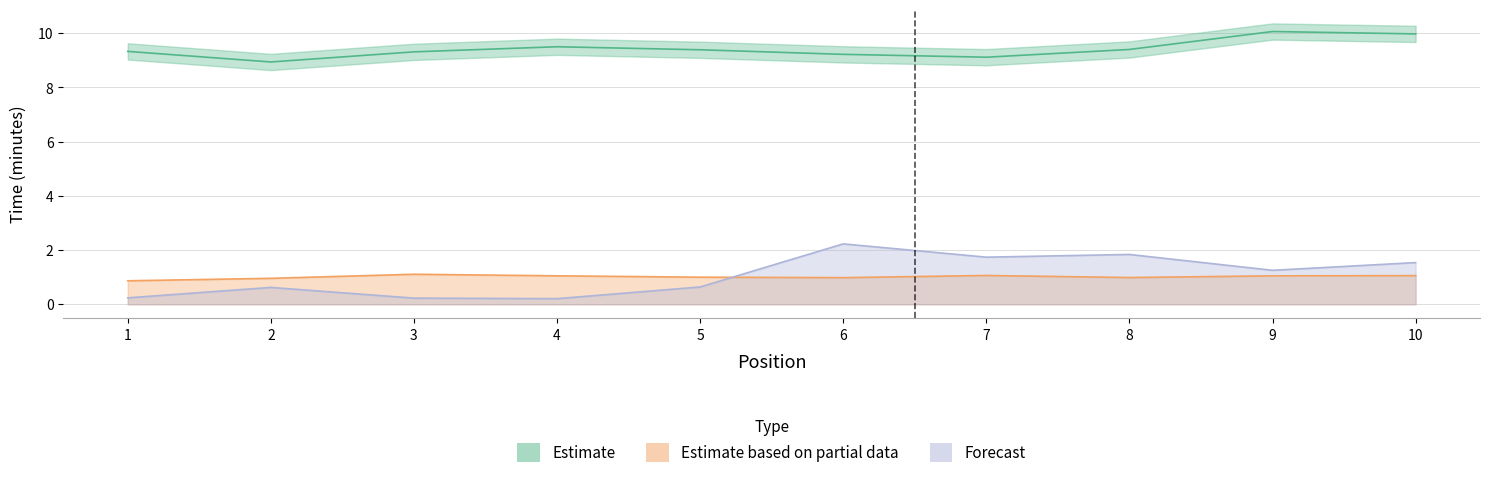

Between 6 and 9, which series saw the biggest shift?

Strafzeit